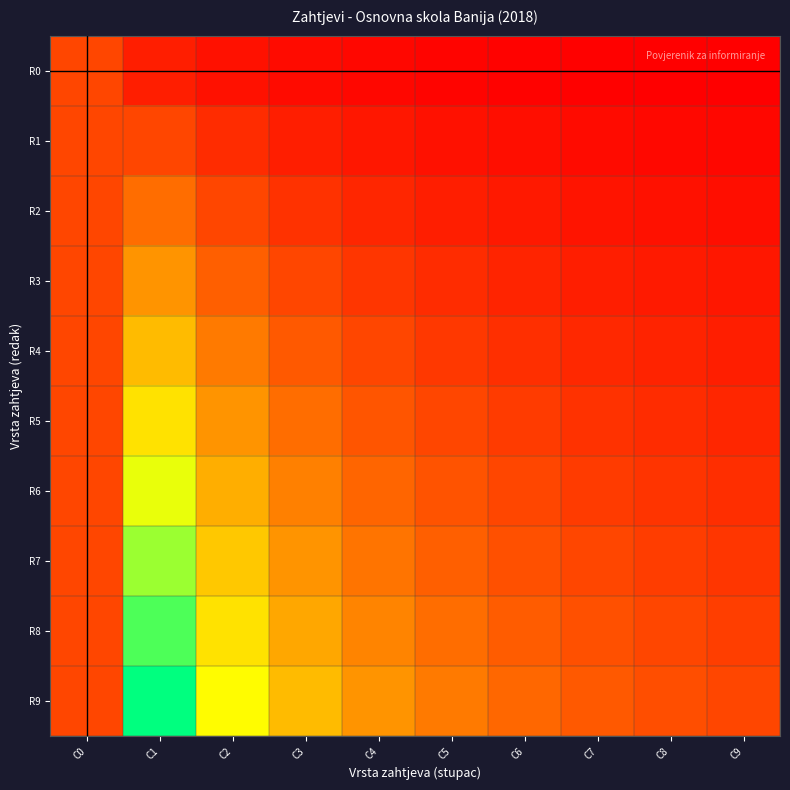

Rank the series at C6 from highest to lowest value.

R9, R8, R7, R6, R5, R4, R3, R2, R1, R0